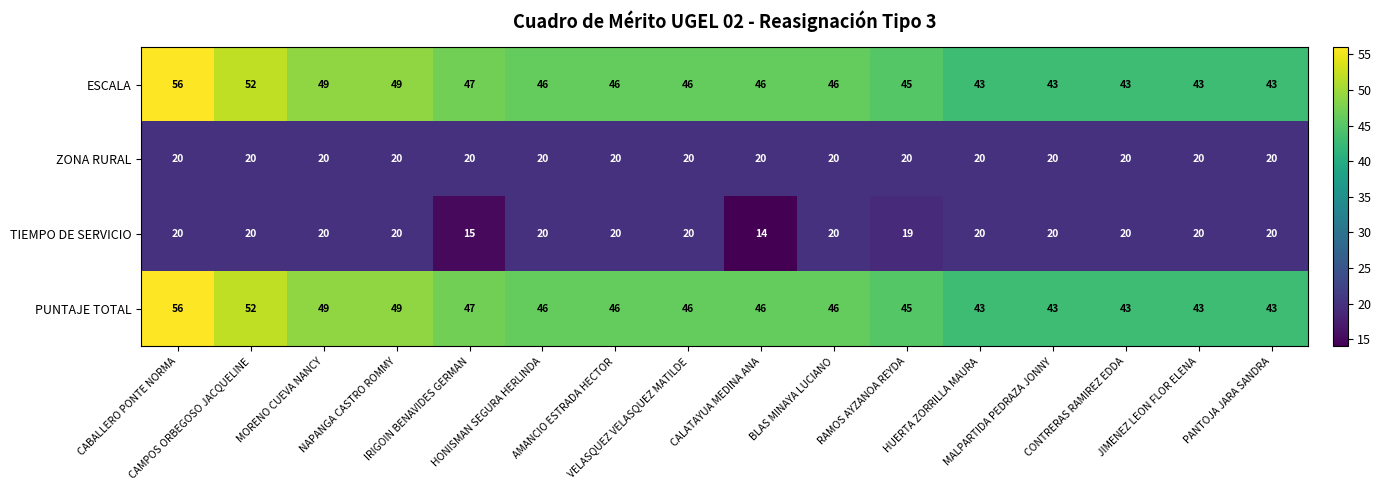

What is the sum of all TIEMPO DE SERVICIO values?

308